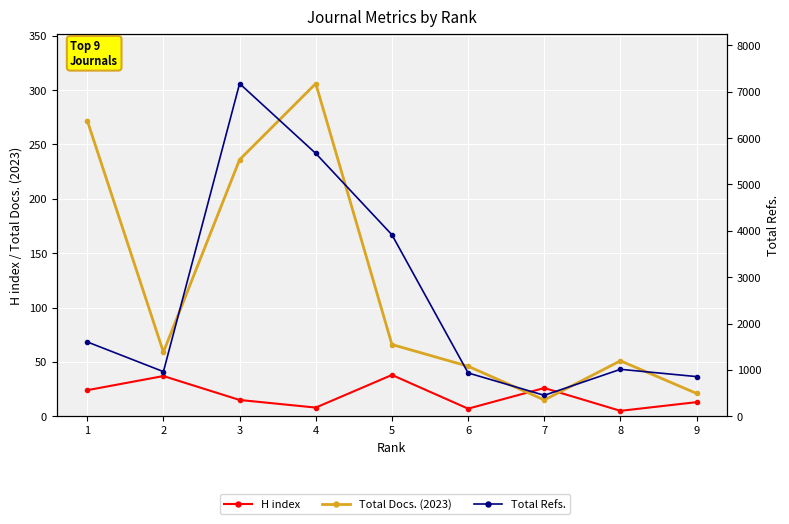

Does the chart display data point markers on the line(s)?

Yes